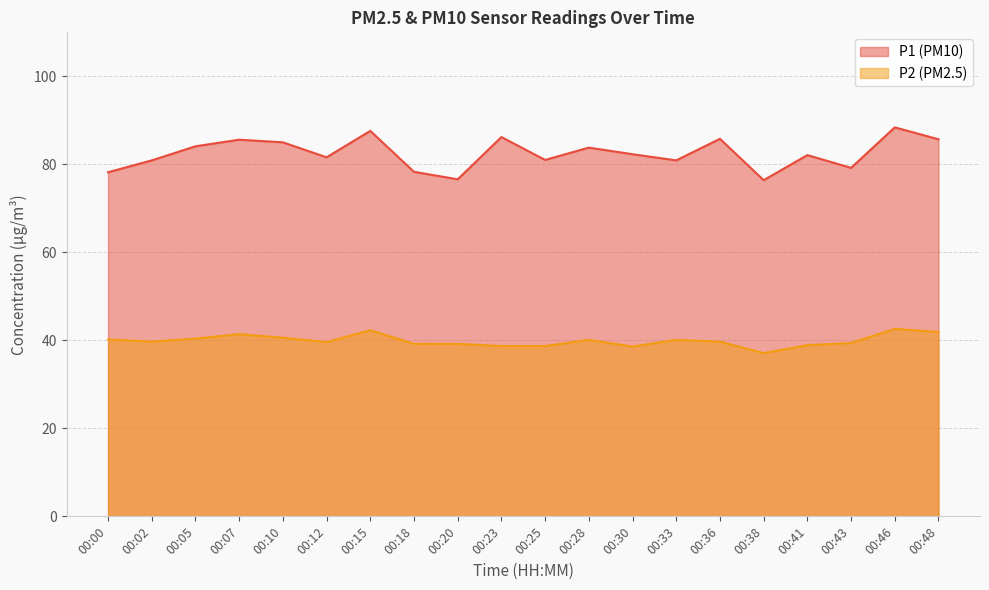

What is the highest value of the P1 series?

88.4